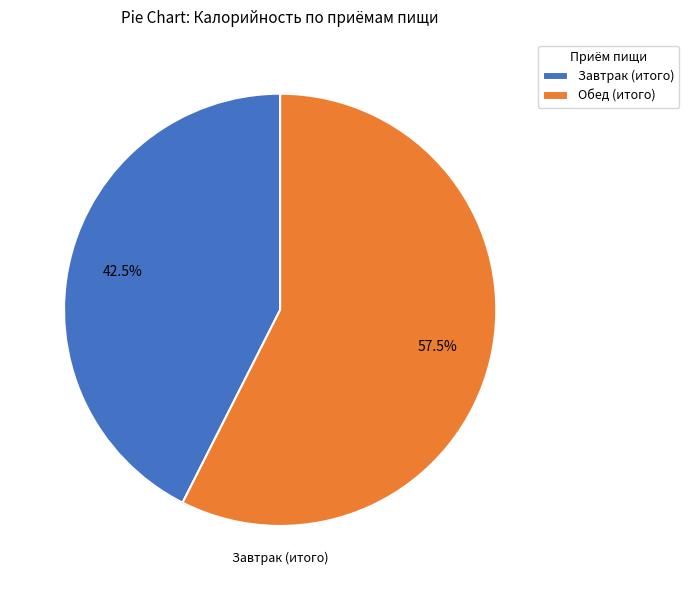

What is the smallest slice in the pie chart?

Завтрак (итого)